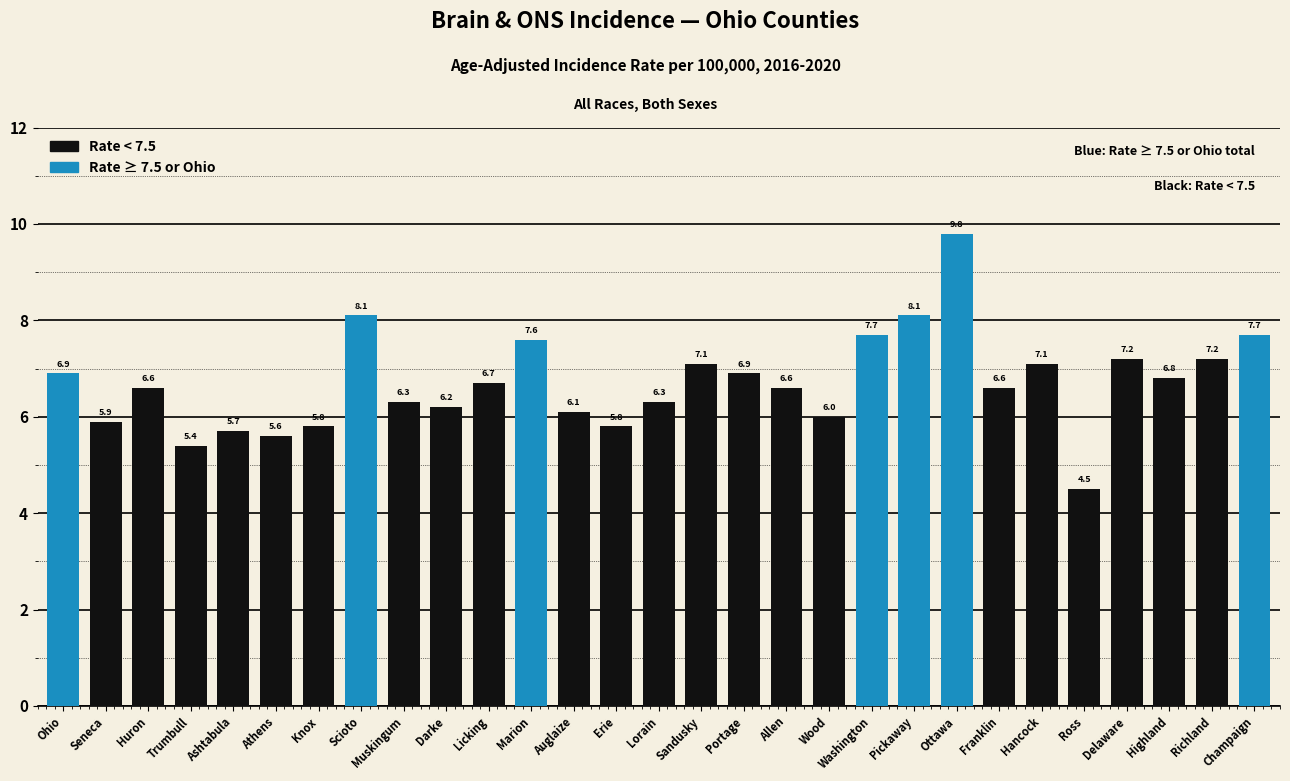

What is the minimum value shown in the chart?

4.5